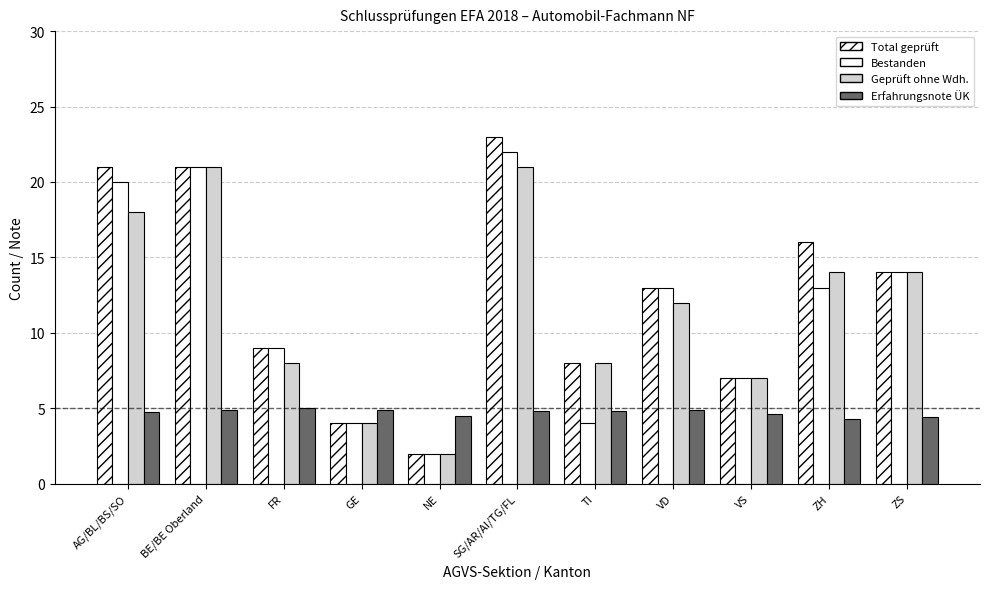

Are the bars grouped side by side (vs. stacked)?

Yes